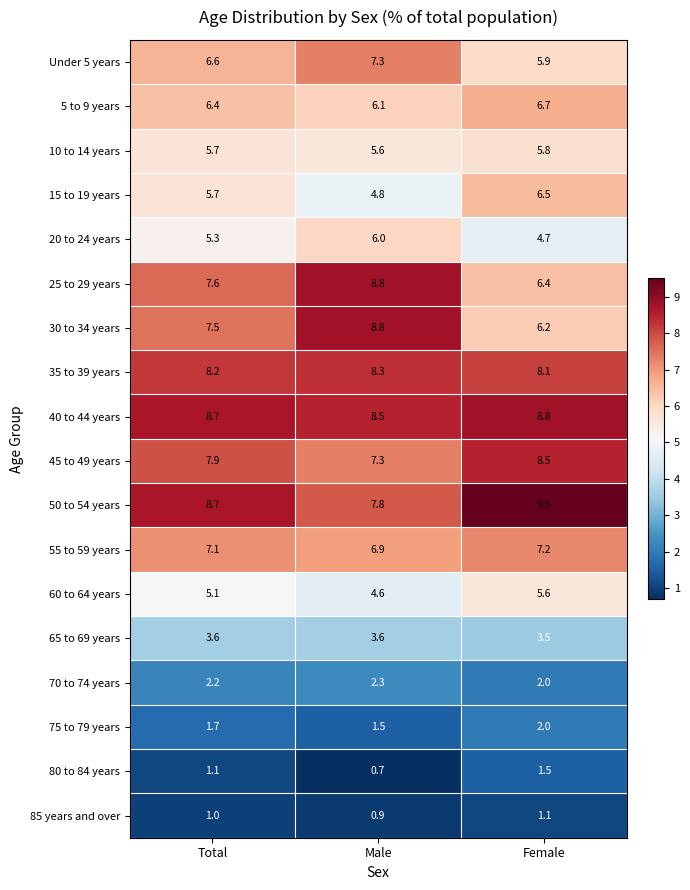

Which series changed the most between Total and Female?

30 to 34 years